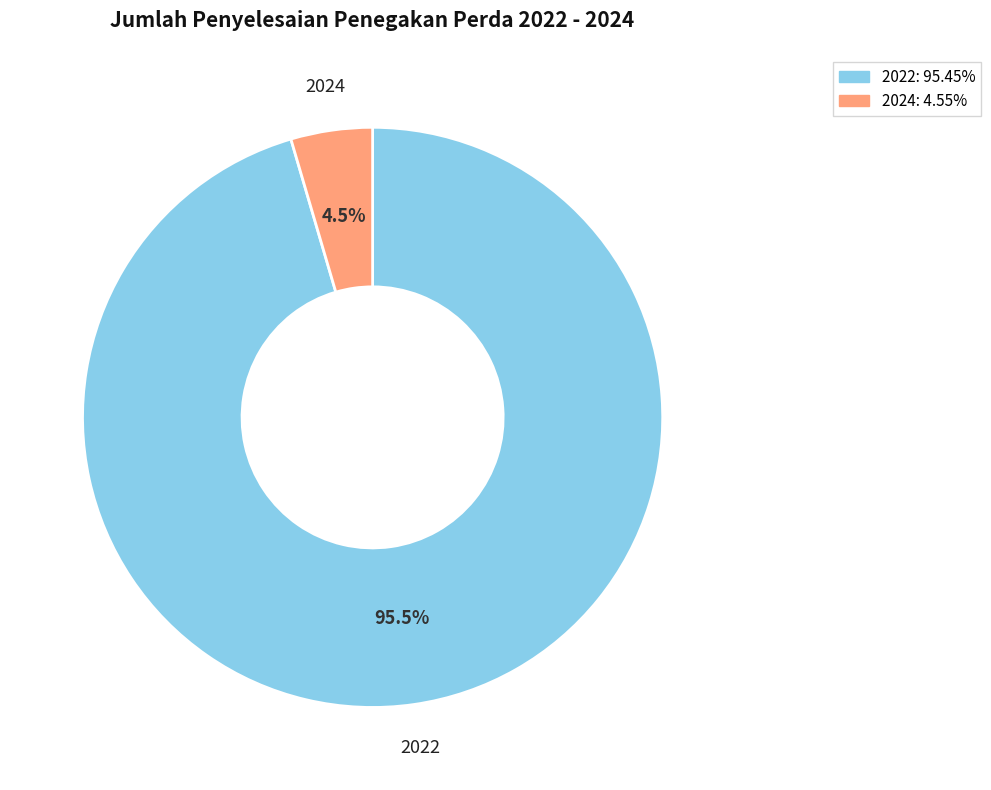

Does any single category account for the majority?

Yes